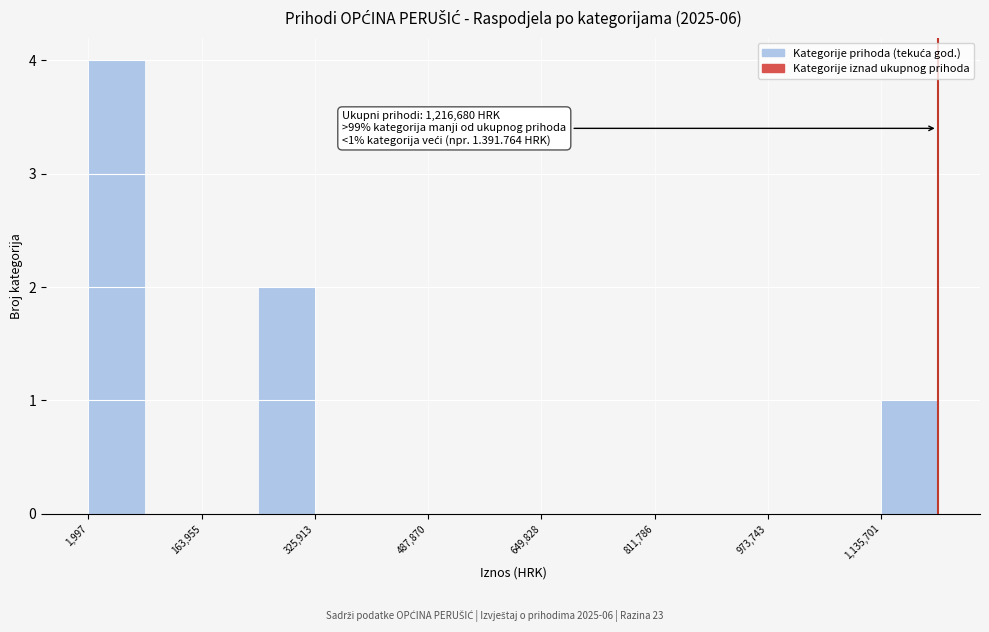

Over which range of the x-axis is the bar tallest?

0 to 80000